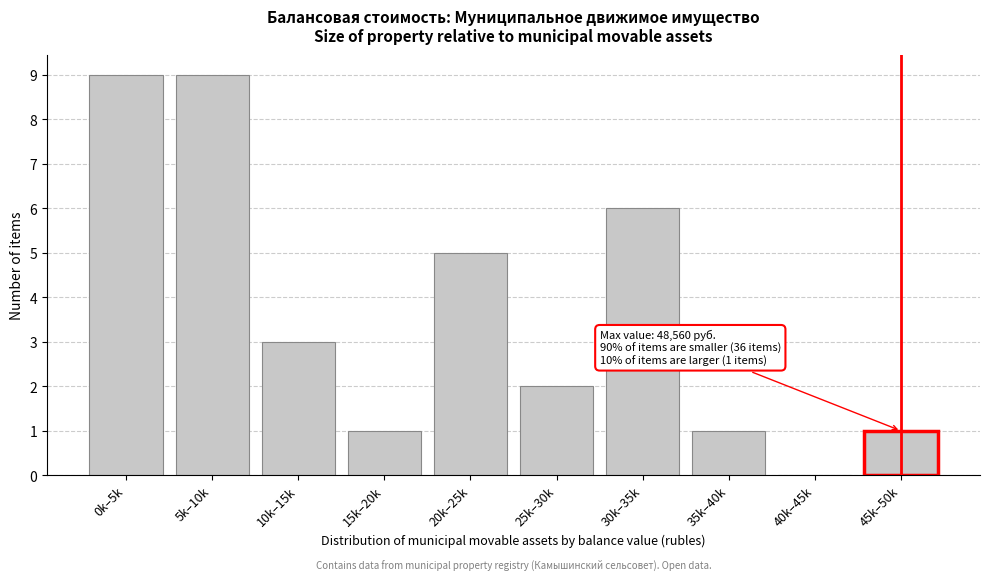

Reading right to left, list all the values displayed in this chart.

45k–50k=1	40k–45k=0	35k–40k=1	30k–35k=6	25k–30k=2	20k–25k=5	15k–20k=1	10k–15k=3	5k–10k=9	0k–5k=9